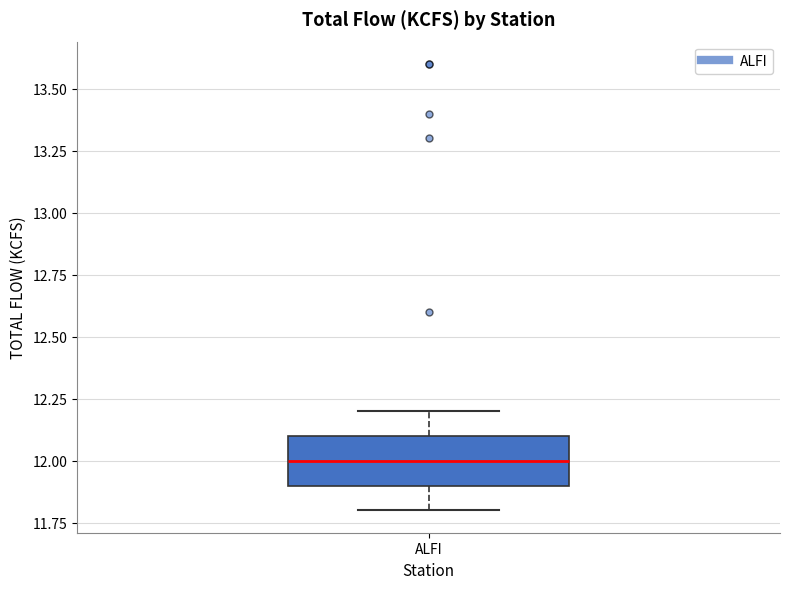

Read this box plot against the y-axis: the position of the median line, the range covered by the box, and the ends of both whiskers. The values are not printed on the chart, so give them approximately, as read against the axis.

median 12.0, box 11.9 to 12.1, whiskers 11.8 to 12.2